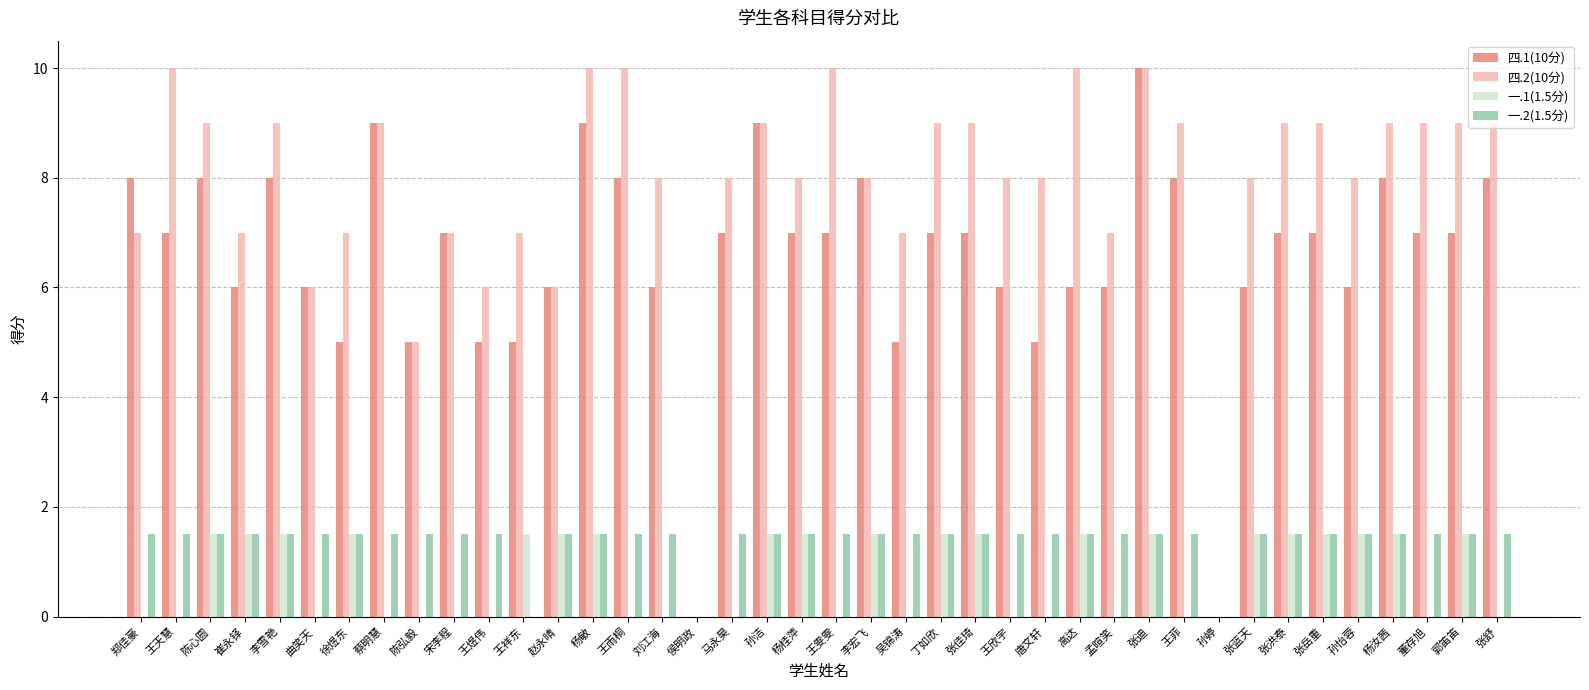

True or false: 四.2(10分) has a value of 2.6 at 张舒.

False